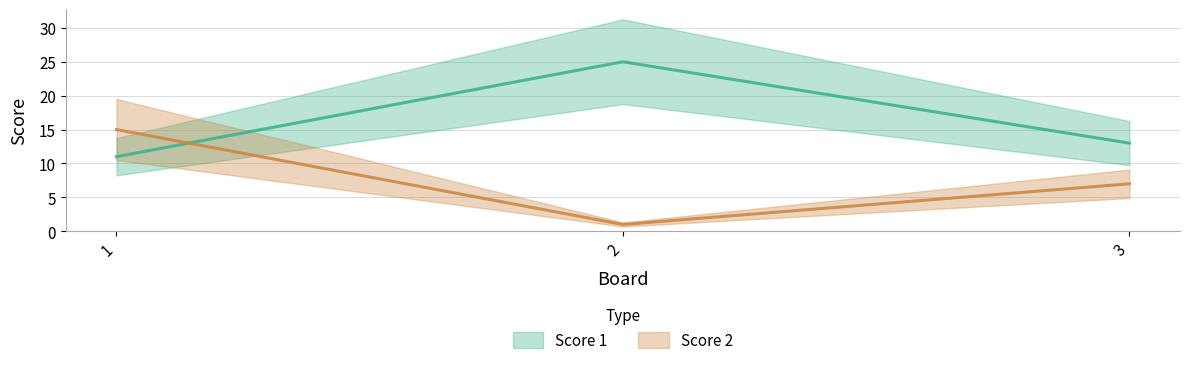

The Score 1 series shows 9 at 2. True or false?

False